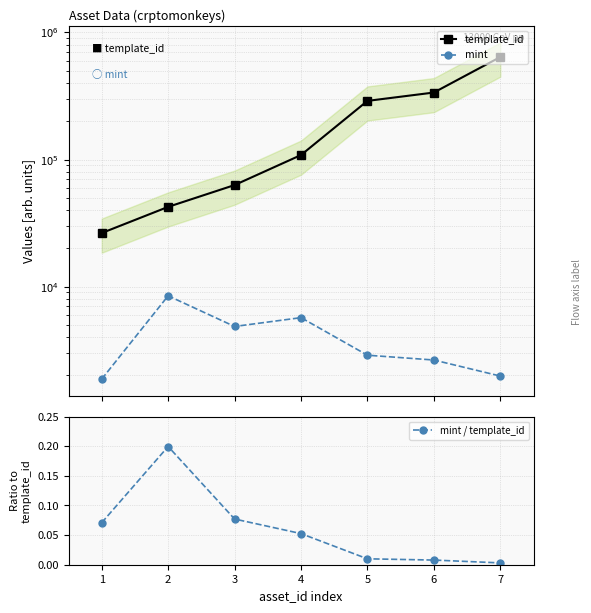

True or false: mint and mint / template_id intersect in this chart.

False